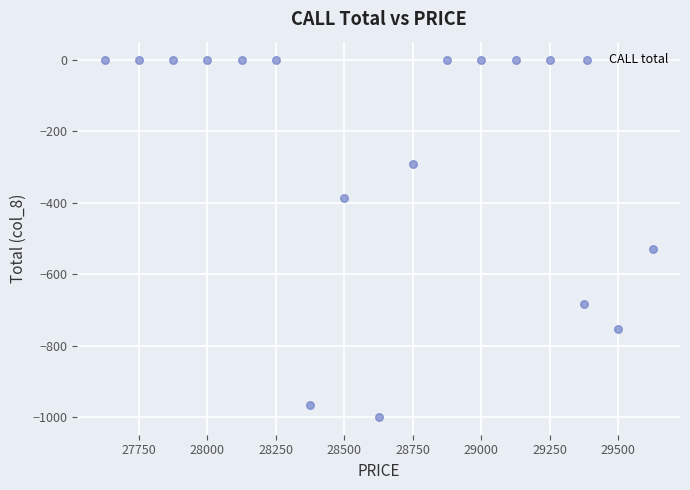

What Y value in the scatter plot is closest to -499?

-530